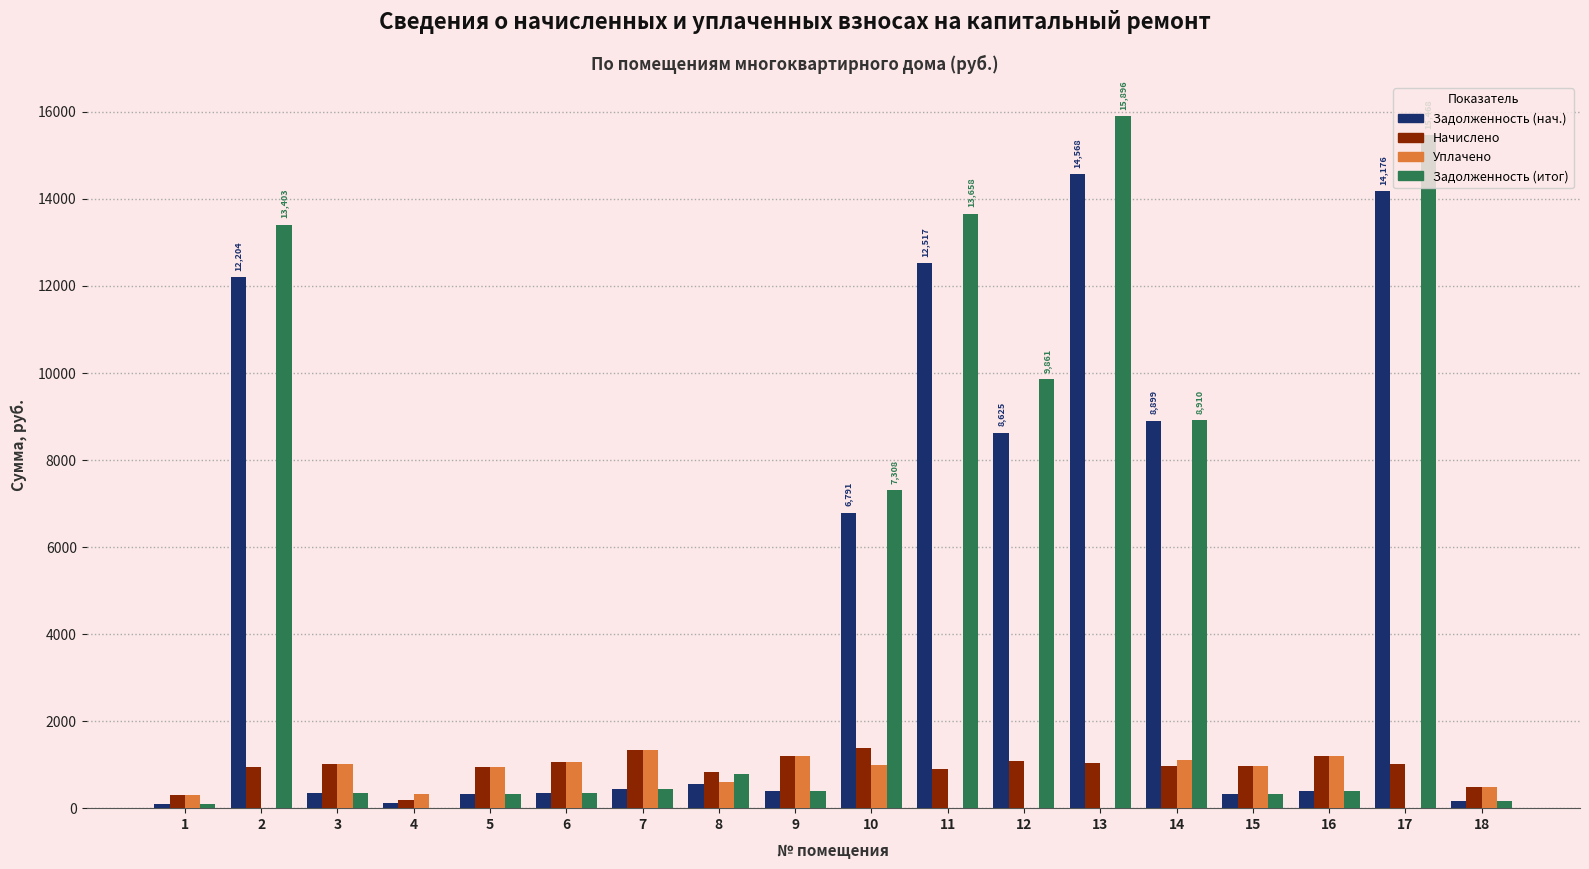

How many categories are shown in the chart?

18